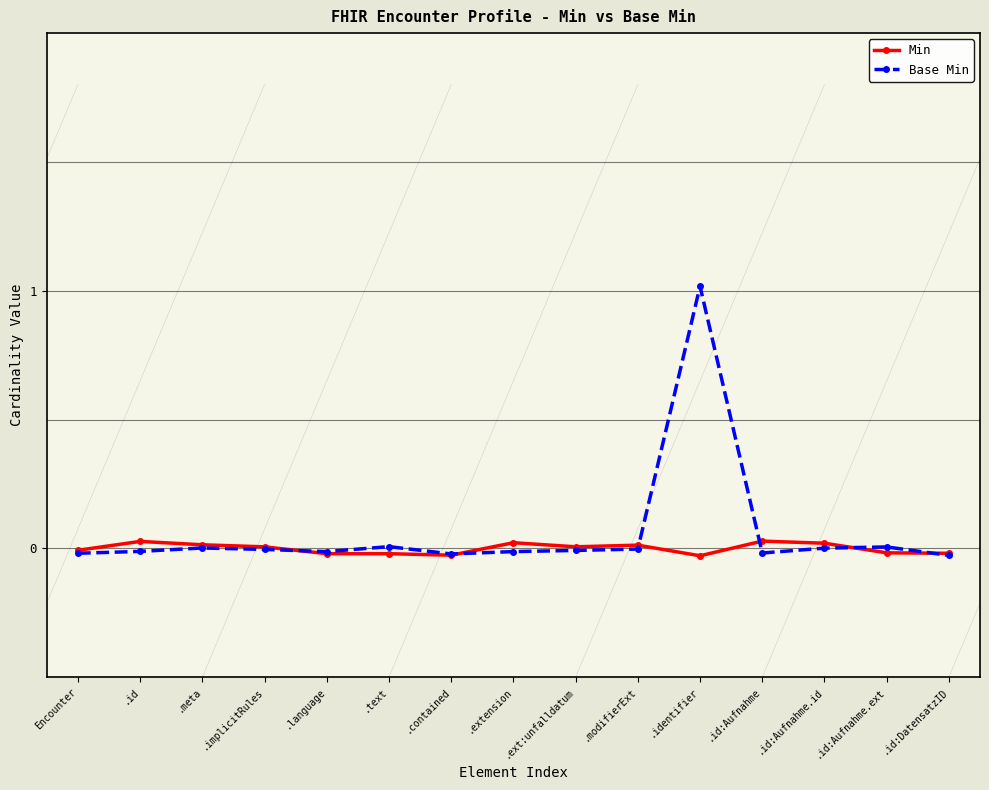

True or false: Min has more than 1 points higher than both neighbors.

True